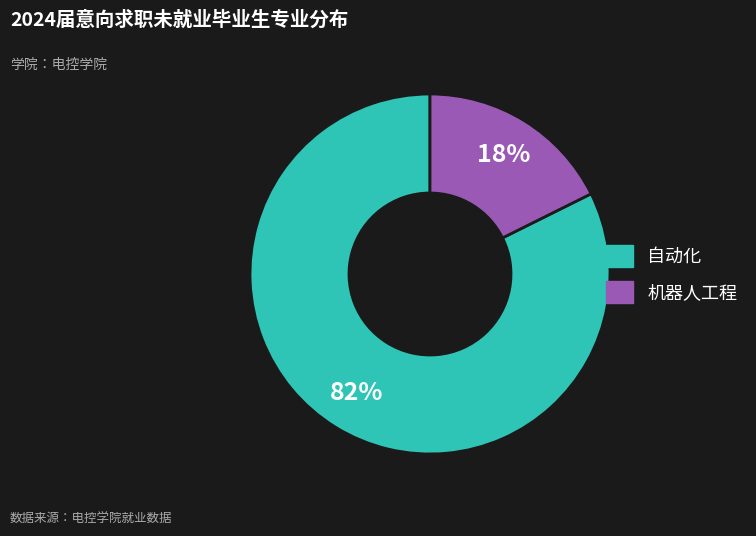

To the nearest percent, what portion does 机器人工程 represent?

18%